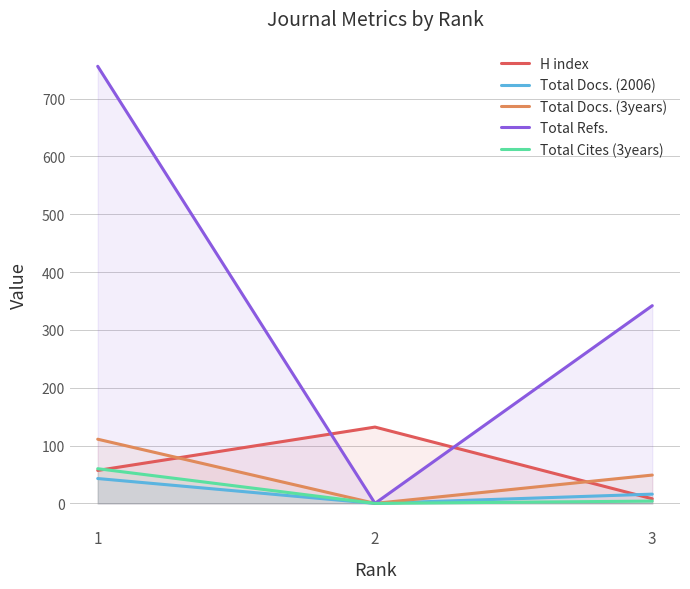

How many values in the Total Docs. (3years) series are below 49?

1